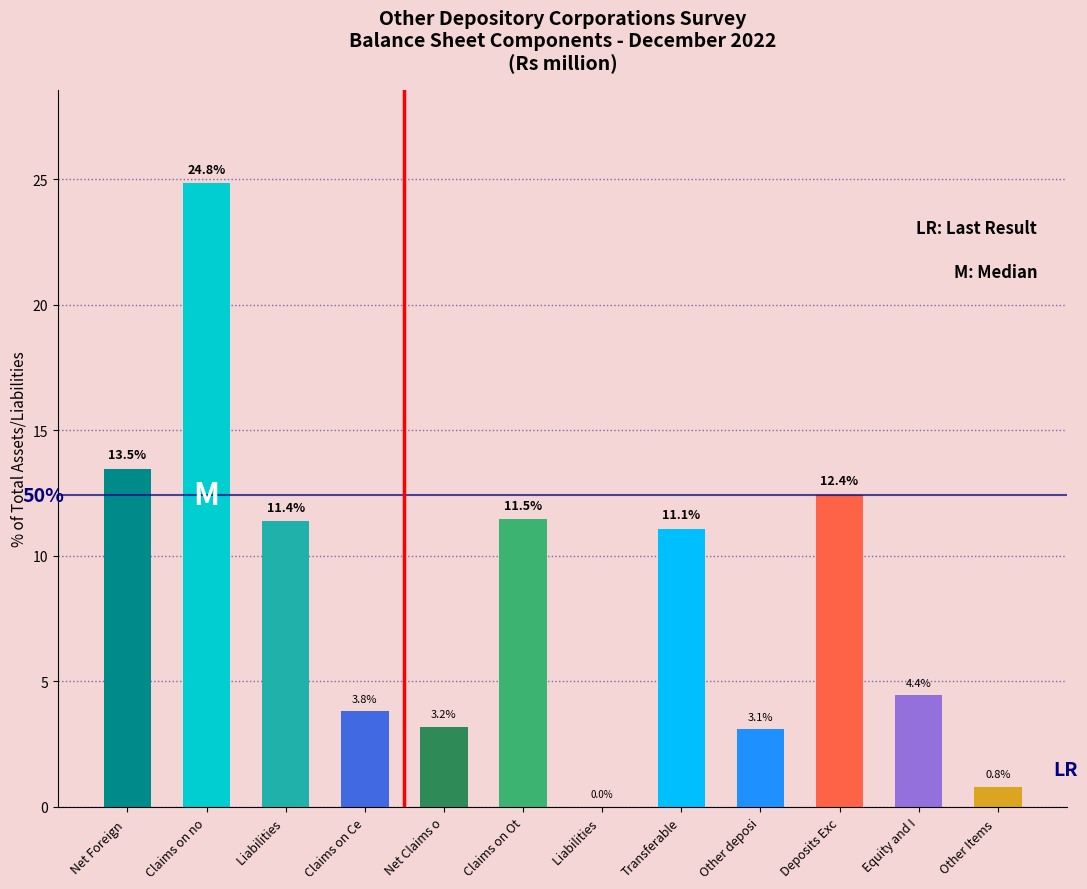

Rank the categories by value from highest to lowest.

Claims on no, Net Foreign , Deposits Exc, Claims on Ot, Liabilities , Transferable, Equity and I, Claims on Ce, Net Claims o, Other deposi, Other Items , Liabilities 